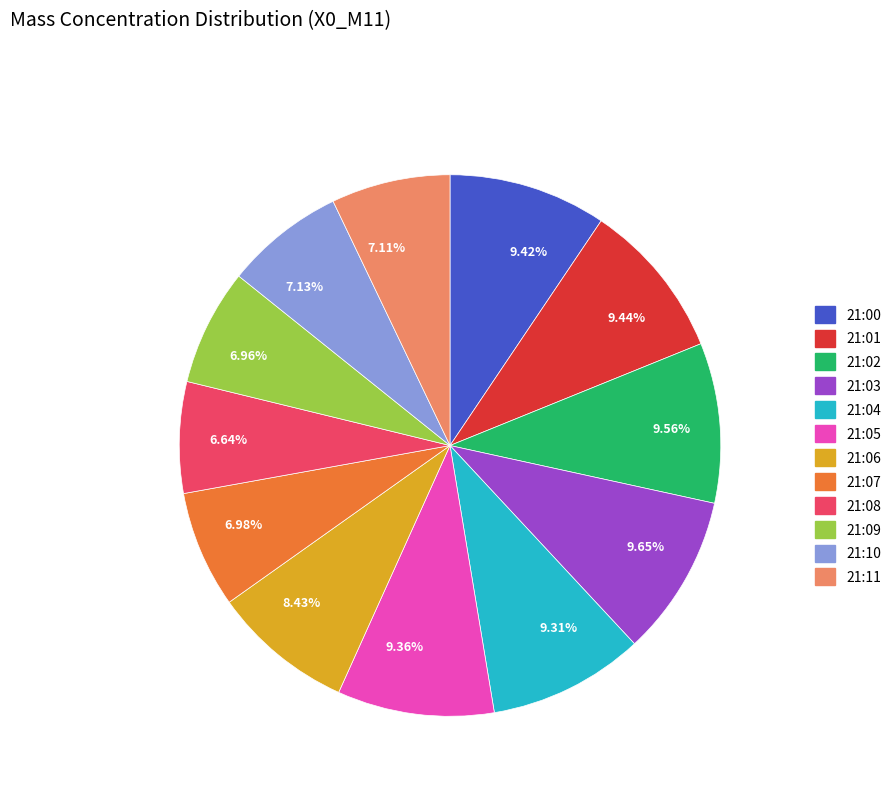

Do 6.96% and 9.42% together represent more than half of the pie?

No